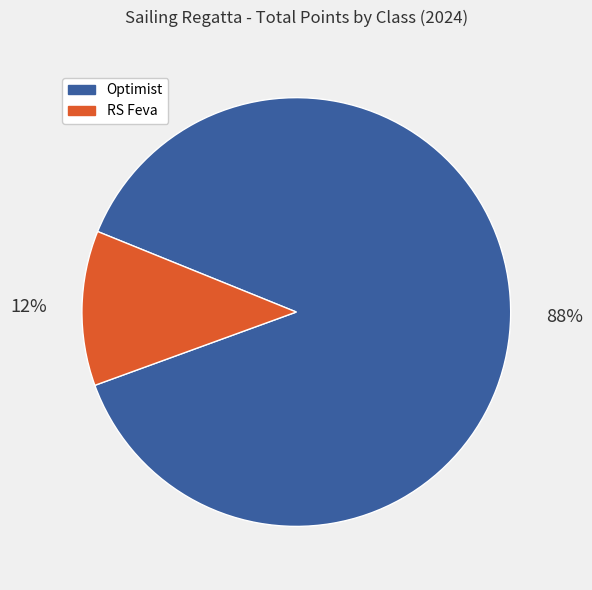

What is the largest slice in the pie chart?

Optimist